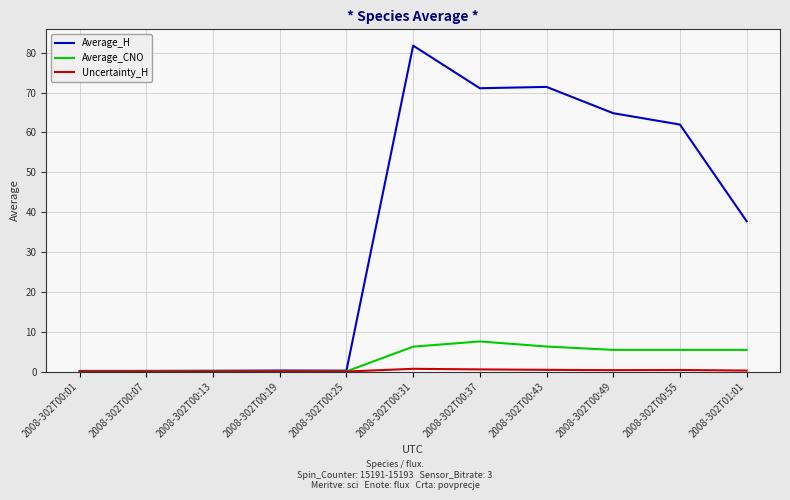

At which category is the sum across all series the highest?

2008-302T00:31